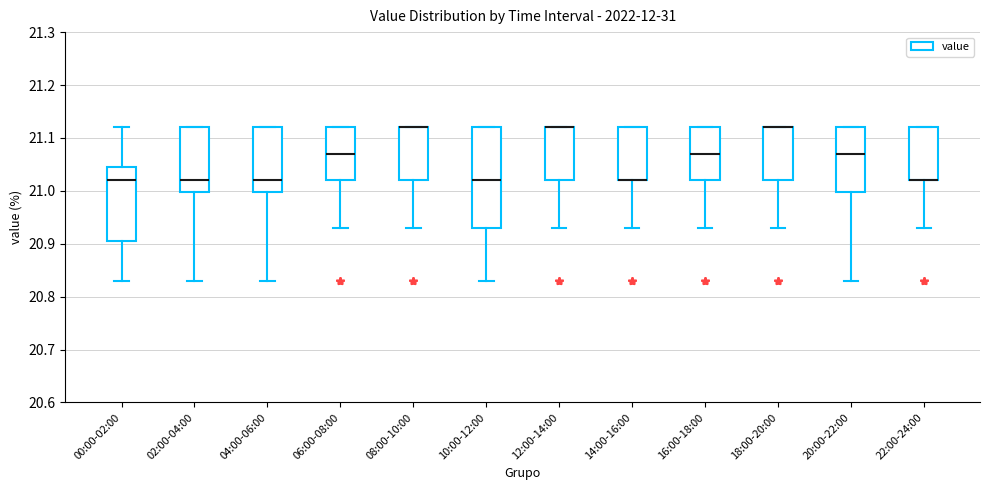

Reading left to right, transcribe this box plot: for each box, give where its median line is, the range the box spans, and where its two whiskers end, as read against the y-axis. The values are not printed on the chart, so give them approximately, as read against the axis.

00:00-02:00: median 21.02, box 20.91 to 21.05, whiskers 20.83 to 21.12
02:00-04:00: median 21.02, box 21.00 to 21.12, whiskers 20.83 to 21.12
04:00-06:00: median 21.02, box 21.00 to 21.12, whiskers 20.83 to 21.12
06:00-08:00: median 21.07, box 21.02 to 21.12, whiskers 20.93 to 21.12
08:00-10:00: median 21.12 (drawn on the box's upper edge), box 21.02 to 21.12, whiskers 20.93 to 21.12
10:00-12:00: median 21.02, box 20.93 to 21.12, whiskers 20.83 to 21.12
12:00-14:00: median 21.12 (drawn on the box's upper edge), box 21.02 to 21.12, whiskers 20.93 to 21.12
14:00-16:00: median 21.02 (drawn on the box's lower edge), box 21.02 to 21.12, whiskers 20.93 to 21.12
16:00-18:00: median 21.07, box 21.02 to 21.12, whiskers 20.93 to 21.12
18:00-20:00: median 21.12 (drawn on the box's upper edge), box 21.02 to 21.12, whiskers 20.93 to 21.12
20:00-22:00: median 21.07, box 21.00 to 21.12, whiskers 20.83 to 21.12
22:00-24:00: median 21.02 (drawn on the box's lower edge), box 21.02 to 21.12, whiskers 20.93 to 21.12